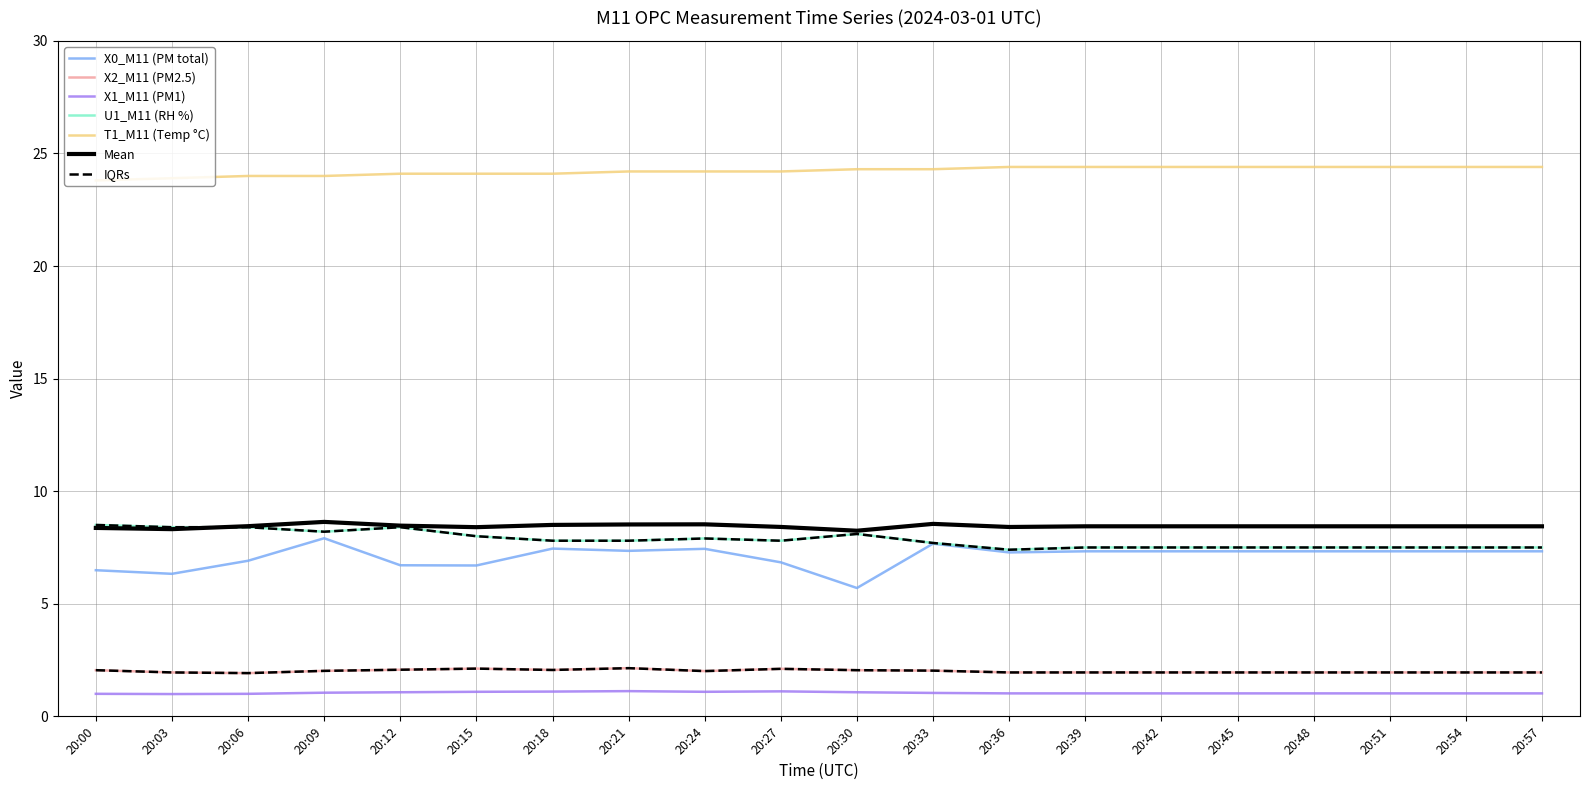

Is this an area chart (filled region under the line)?

No